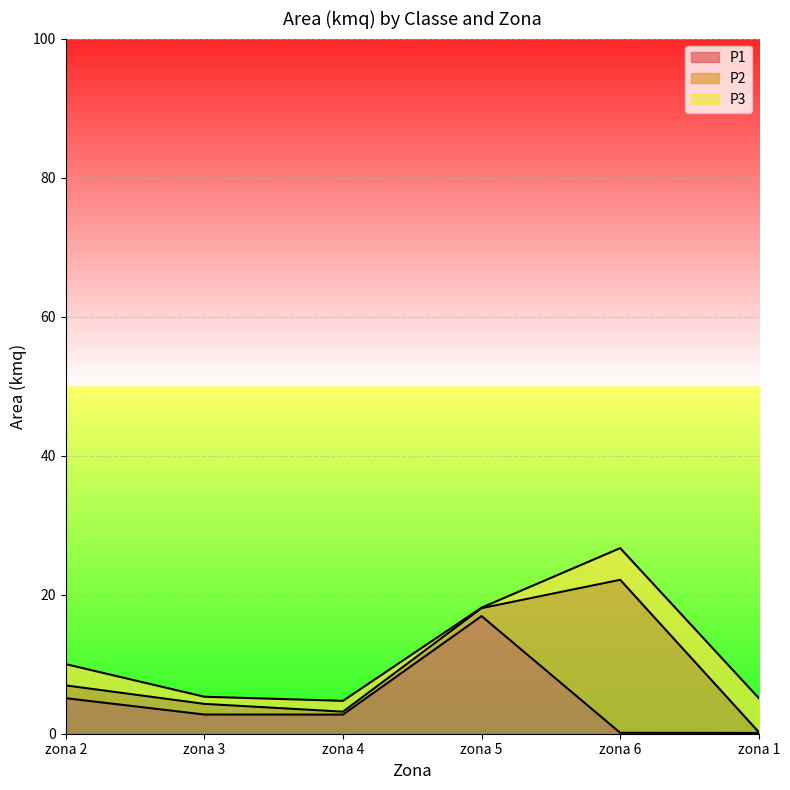

What is the greatest value displayed?

22.0